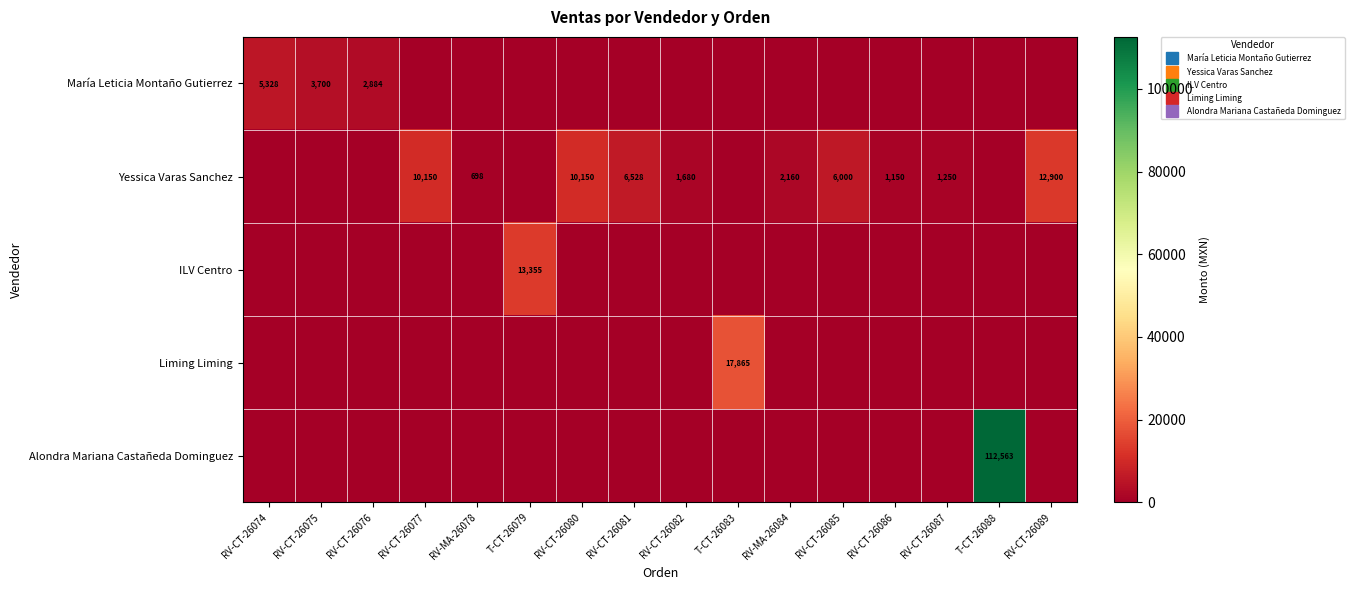

The value of Liming Liming at T-CT-26079 is 0. True or false?

True